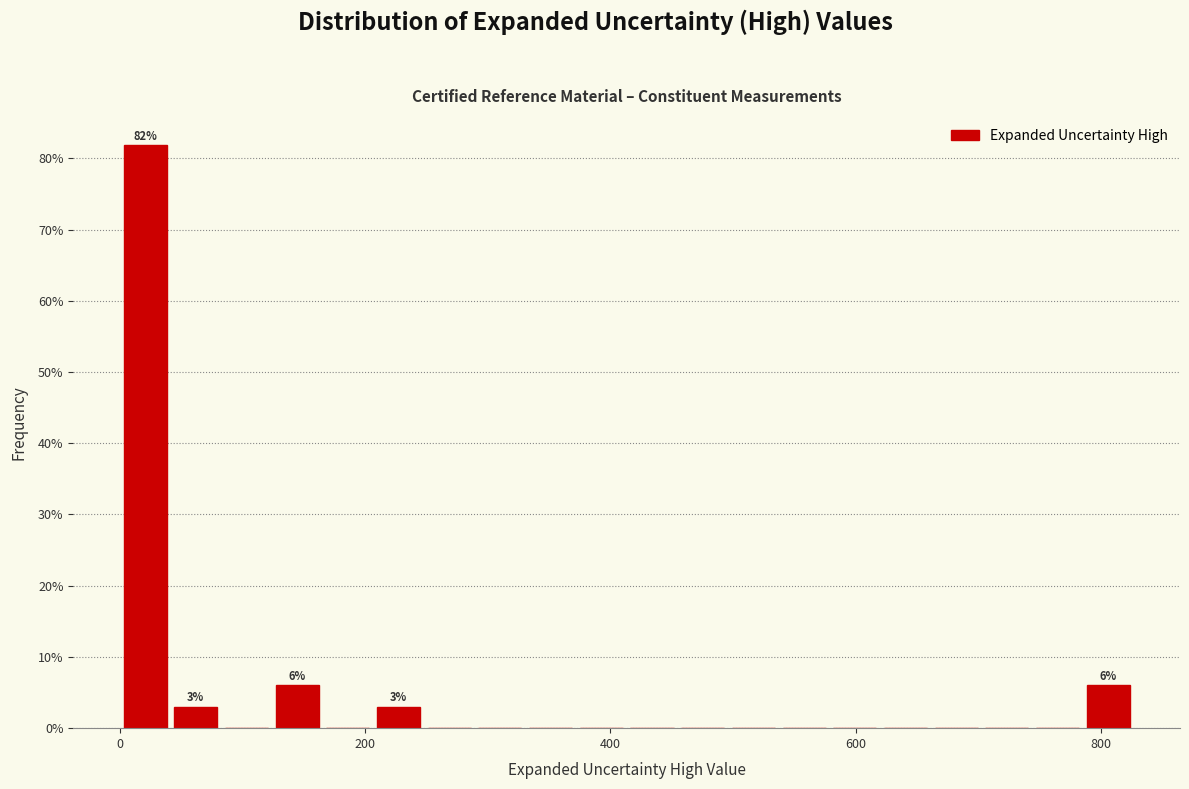

Read against the x-axis, roughly where is the centre of the tallest bar?

20